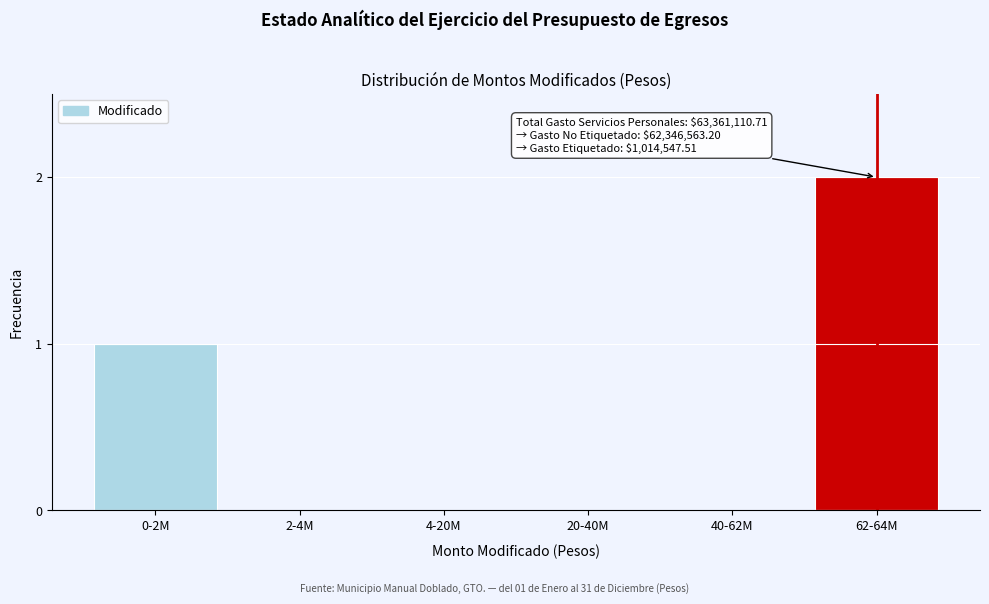

Reading right to left, what are all the values shown in this chart?

62-64M=2	40-62M=0	20-40M=0	4-20M=0	2-4M=0	0-2M=1